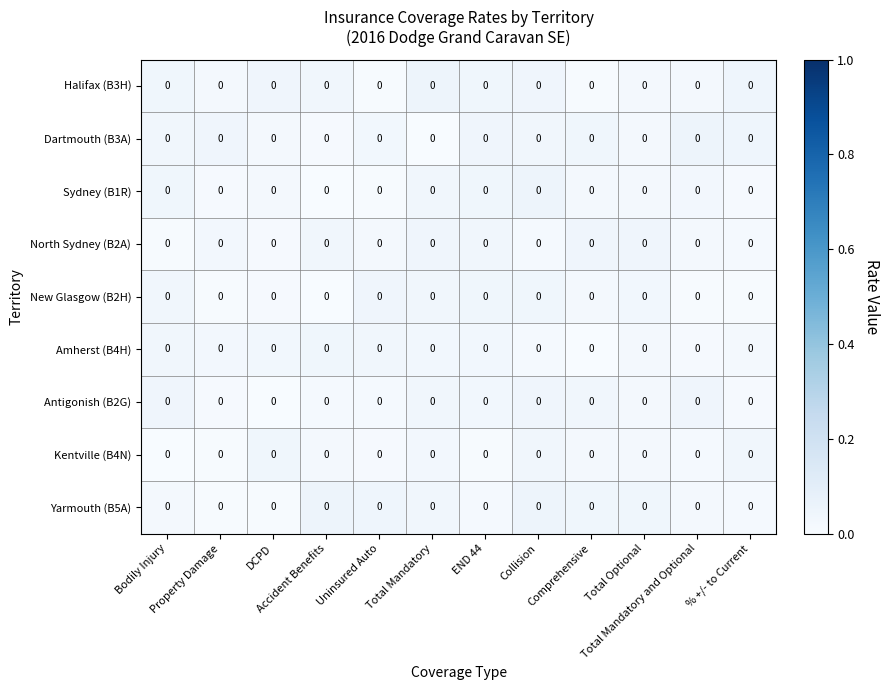

Reading left to right, list all the values displayed in this chart.

Halifax (B3H): Bodily Injury=0.0	Property Damage=0.0	DCPD=0.0	Accident Benefits=0.0	Uninsured Auto=0.0	Total Mandatory=0.0	END 44=0.0	Collision=0.0	Comprehensive=0.0	Total Optional=0.0	Total Mandatory and Optional=0.0	% +/- to Current=0.0
Dartmouth (B3A): Bodily Injury=0.0	Property Damage=0.0	DCPD=0.0	Accident Benefits=0.0	Uninsured Auto=0.0	Total Mandatory=0.0	END 44=0.0	Collision=0.0	Comprehensive=0.0	Total Optional=0.0	Total Mandatory and Optional=0.0	% +/- to Current=0.0
Sydney (B1R): Bodily Injury=0.0	Property Damage=0.0	DCPD=0.0	Accident Benefits=0.0	Uninsured Auto=0.0	Total Mandatory=0.0	END 44=0.0	Collision=0.0	Comprehensive=0.0	Total Optional=0.0	Total Mandatory and Optional=0.0	% +/- to Current=0.0
North Sydney (B2A): Bodily Injury=0.0	Property Damage=0.0	DCPD=0.0	Accident Benefits=0.0	Uninsured Auto=0.0	Total Mandatory=0.0	END 44=0.0	Collision=0.0	Comprehensive=0.0	Total Optional=0.0	Total Mandatory and Optional=0.0	% +/- to Current=0.0
New Glasgow (B2H): Bodily Injury=0.0	Property Damage=0.0	DCPD=0.0	Accident Benefits=0.0	Uninsured Auto=0.0	Total Mandatory=0.0	END 44=0.0	Collision=0.0	Comprehensive=0.0	Total Optional=0.0	Total Mandatory and Optional=0.0	% +/- to Current=0.0
Amherst (B4H): Bodily Injury=0.0	Property Damage=0.0	DCPD=0.0	Accident Benefits=0.0	Uninsured Auto=0.0	Total Mandatory=0.0	END 44=0.0	Collision=0.0	Comprehensive=0.0	Total Optional=0.0	Total Mandatory and Optional=0.0	% +/- to Current=0.0
Antigonish (B2G): Bodily Injury=0.0	Property Damage=0.0	DCPD=0.0	Accident Benefits=0.0	Uninsured Auto=0.0	Total Mandatory=0.0	END 44=0.0	Collision=0.0	Comprehensive=0.0	Total Optional=0.0	Total Mandatory and Optional=0.0	% +/- to Current=0.0
Kentville (B4N): Bodily Injury=0.0	Property Damage=0.0	DCPD=0.0	Accident Benefits=0.0	Uninsured Auto=0.0	Total Mandatory=0.0	END 44=0.0	Collision=0.0	Comprehensive=0.0	Total Optional=0.0	Total Mandatory and Optional=0.0	% +/- to Current=0.0
Yarmouth (B5A): Bodily Injury=0.0	Property Damage=0.0	DCPD=0.0	Accident Benefits=0.0	Uninsured Auto=0.0	Total Mandatory=0.0	END 44=0.0	Collision=0.0	Comprehensive=0.0	Total Optional=0.0	Total Mandatory and Optional=0.0	% +/- to Current=0.0